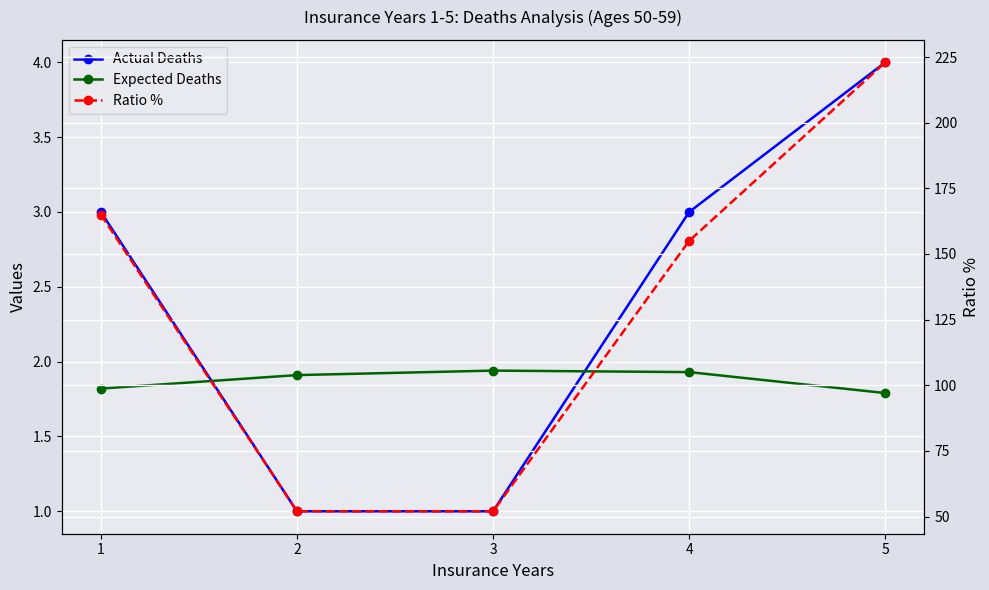

Reading left to right, what are all the values shown in this chart?

Actual Deaths: 1=3.0	2=1.0	3=1.0	4=3.0	5=4.0
Expected Deaths: 1=1.8	2=1.9	3=1.9	4=1.9	5=1.8
Ratio %: 1=165.0	2=52.0	3=52.0	4=155.0	5=223.0